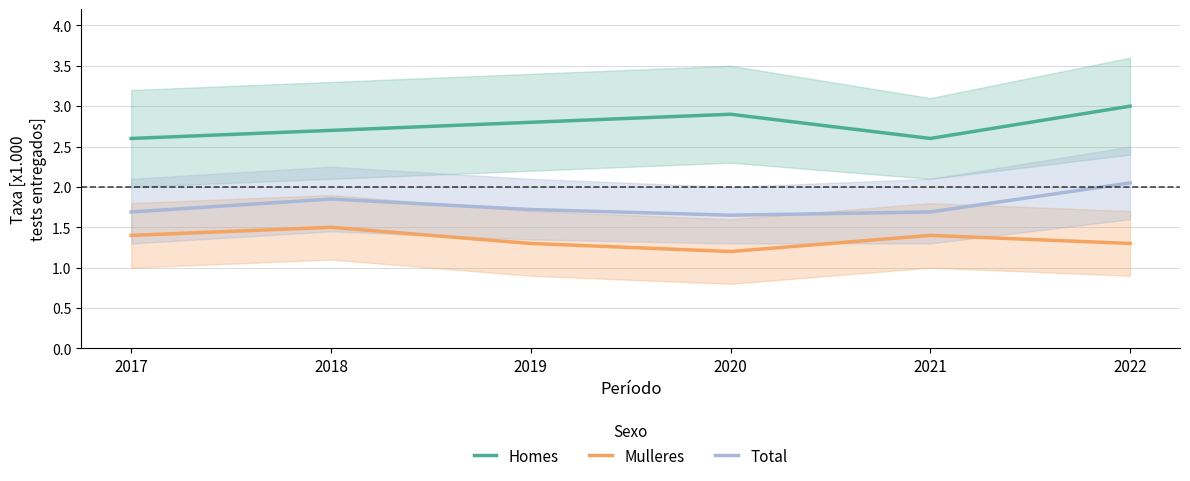

The value of Homes at 2018 is 2.7. True or false?

True